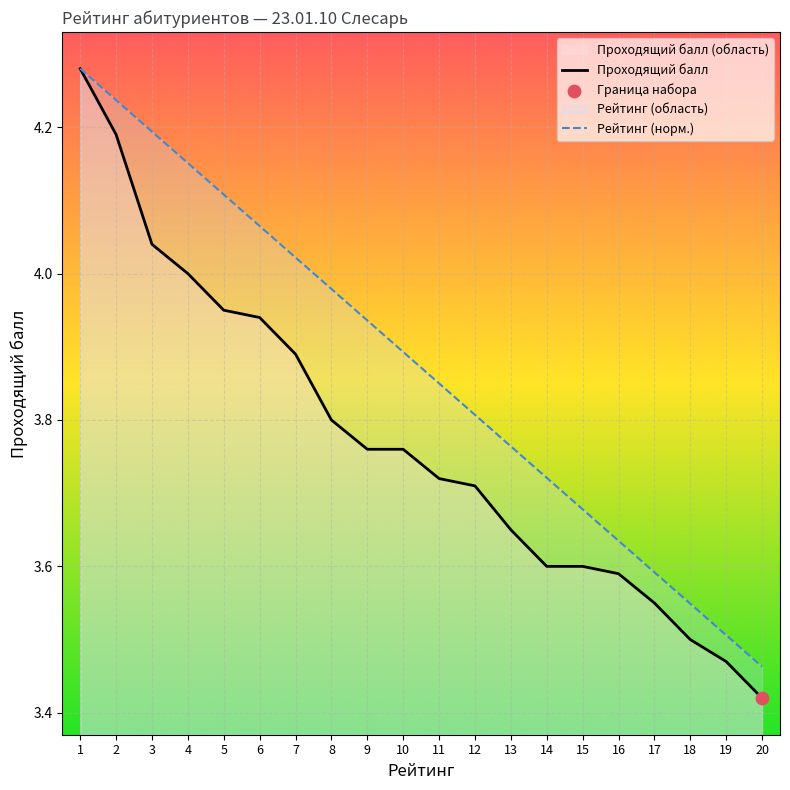

What is the total value across all series at 8?

7.8